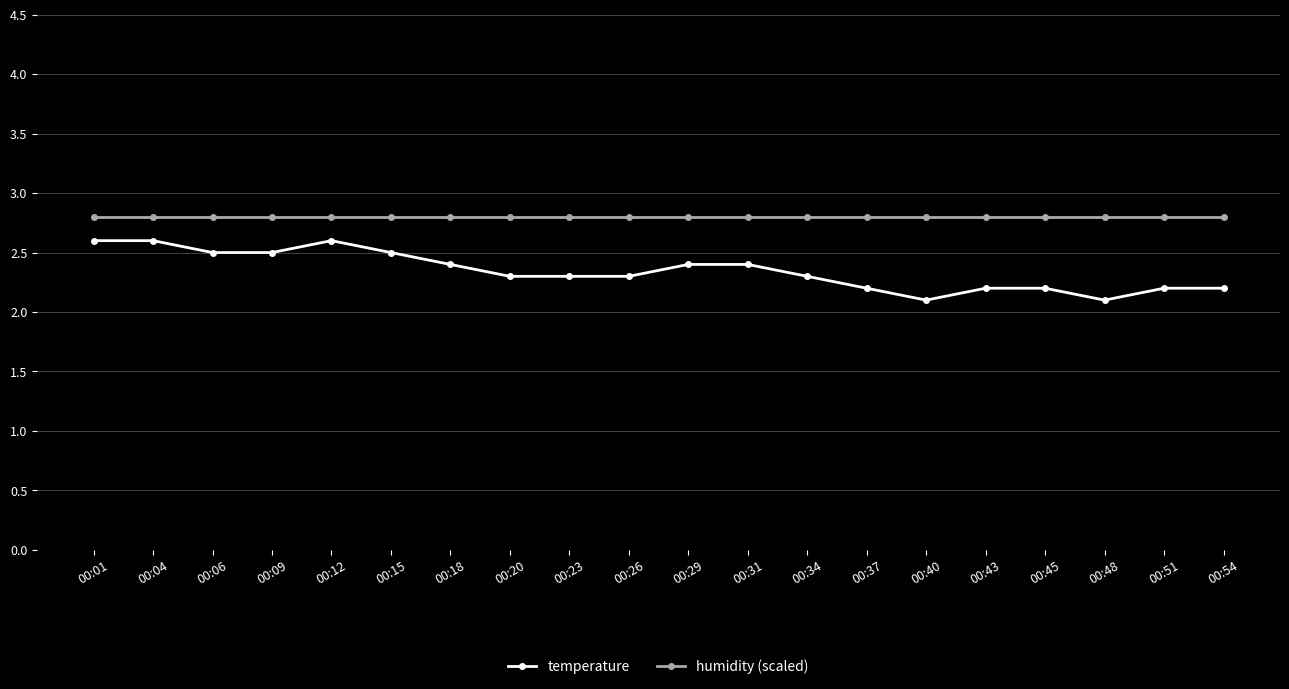

True or false: temperature and humidity (scaled) intersect in this chart.

False